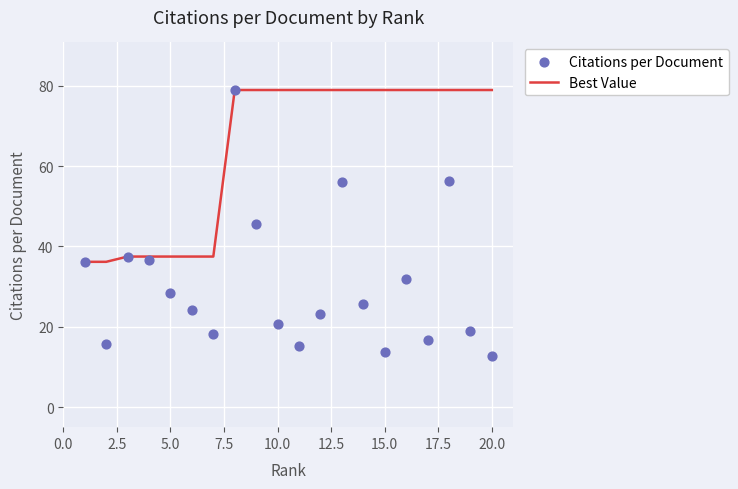

Which series has the largest total across all categories?

Best Value